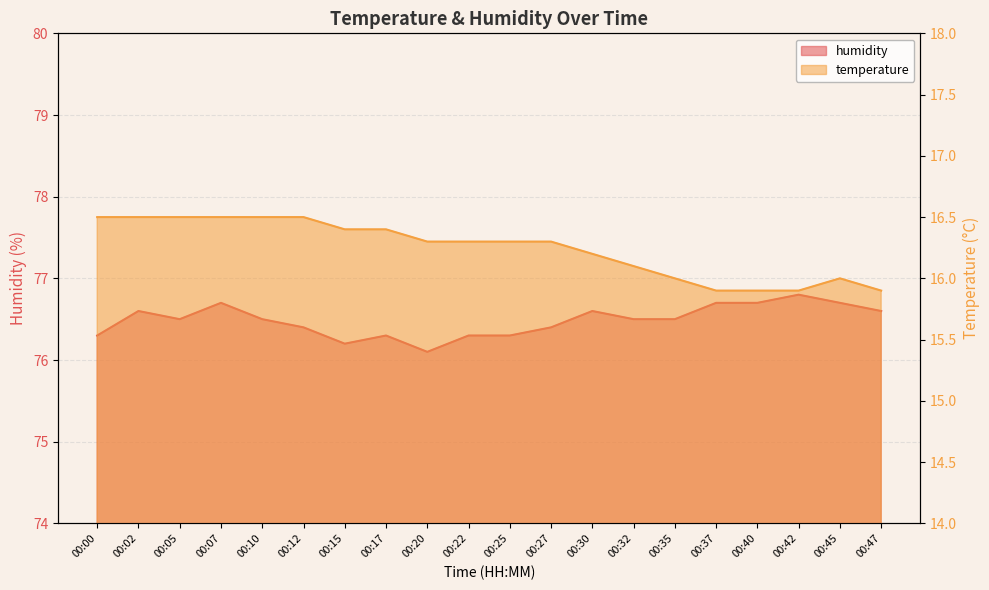

The value of temperature at 00:00 is 16.5. True or false?

True